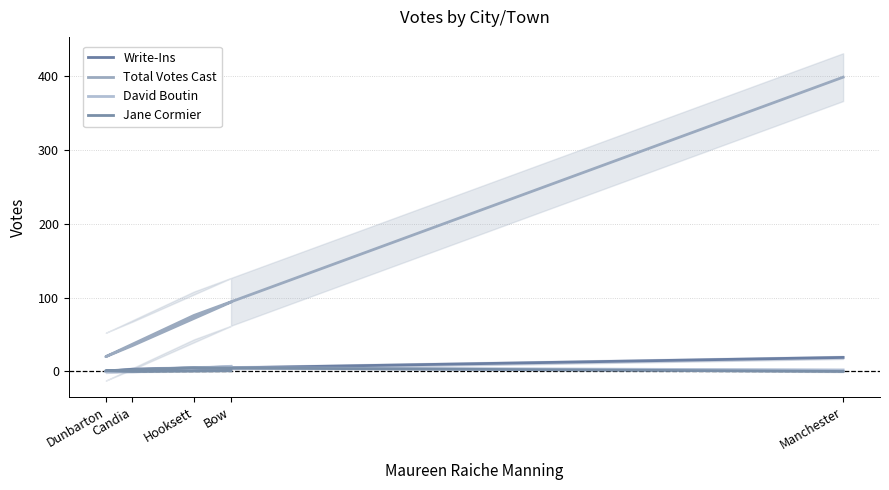

Reading left to right, list all the values displayed in this chart.

Write-Ins: Bow=6	Candia=3	Dunbarton=0	Hooksett=4	Manchester=19
Total Votes Cast: Bow=94	Candia=35	Dunbarton=20	Hooksett=76	Manchester=399
David Boutin: Bow=7	Candia=0	Dunbarton=0	Hooksett=5	Manchester=2
Jane Cormier: Bow=1	Candia=0	Dunbarton=1	Hooksett=5	Manchester=0